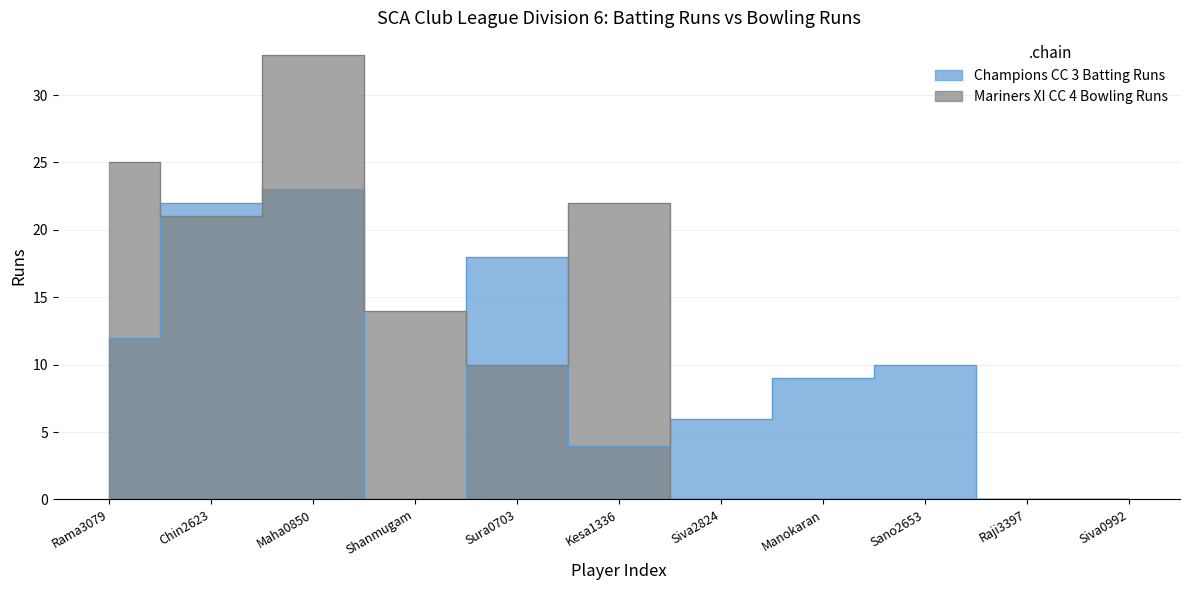

The Mariners XI CC 4 Bowling Runs series shows 25 at Rama3079. True or false?

True